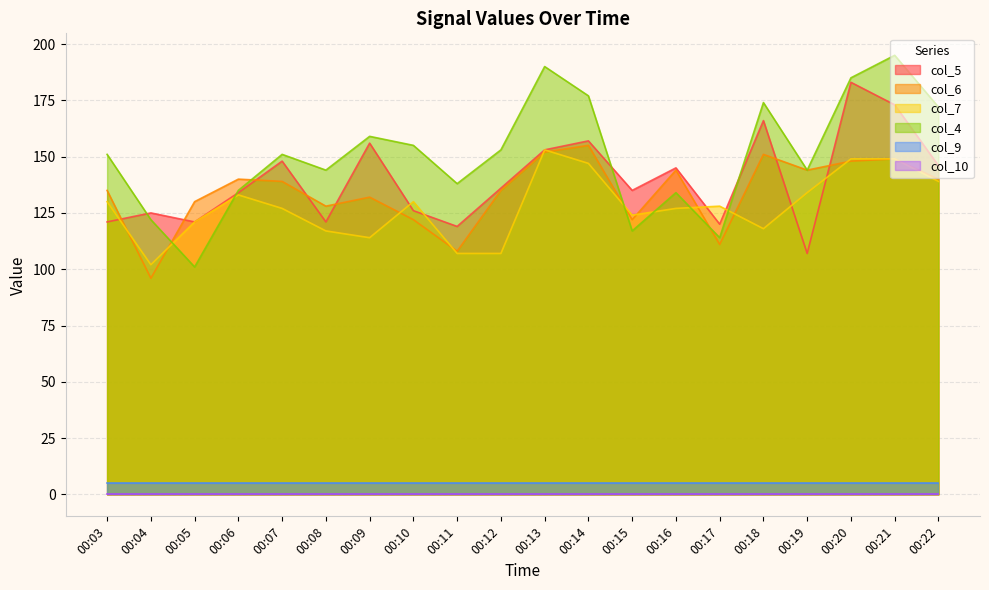

List the labels in order of col_5 value, smallest first.

00:19, 00:11, 00:17, 00:03, 00:05, 00:08, 00:04, 00:10, 00:06, 00:15, 00:12, 00:16, 00:22, 00:07, 00:13, 00:09, 00:14, 00:18, 00:21, 00:20